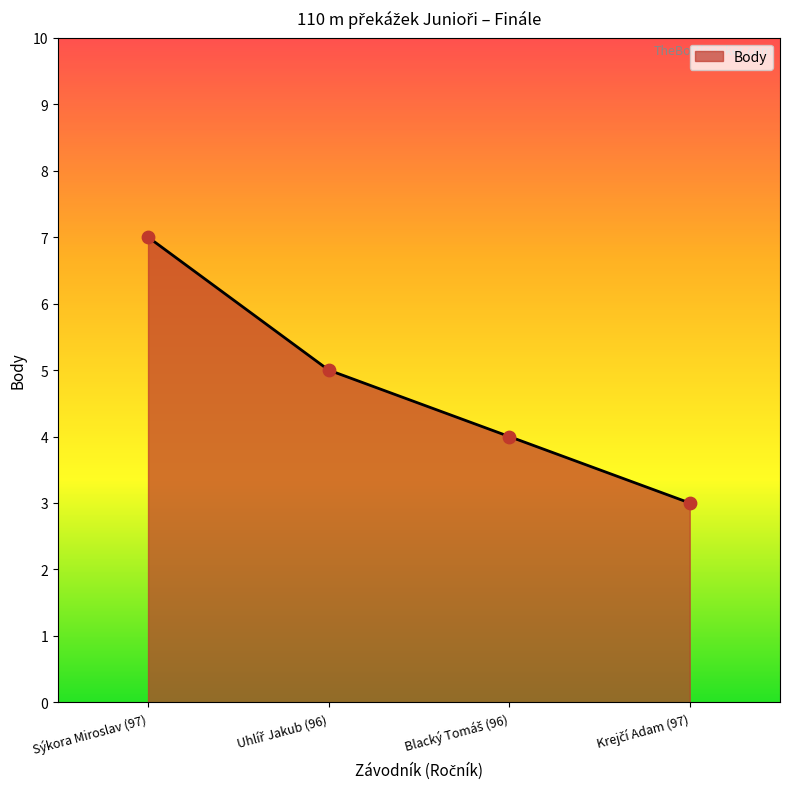

Read the value at Sýkora Miroslav (97).

7